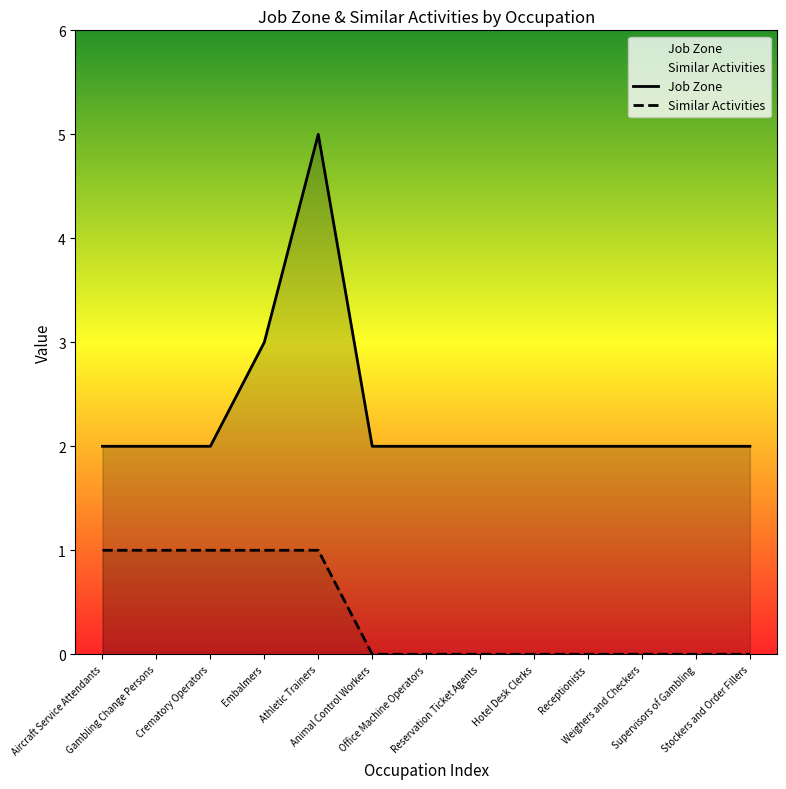

Which label corresponds to the largest value in the chart?

Athletic Trainers